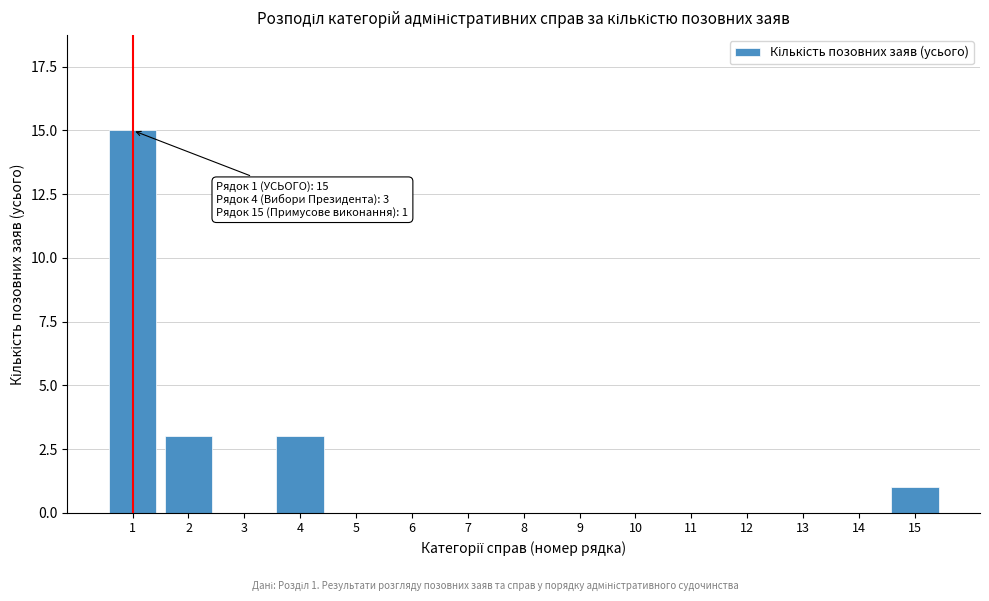

Reading left to right, transcribe all the data shown in this chart.

1=15	2=3	3=0	4=3	5=0	6=0	7=0	8=0	9=0	10=0	11=0	12=0	13=0	14=0	15=1